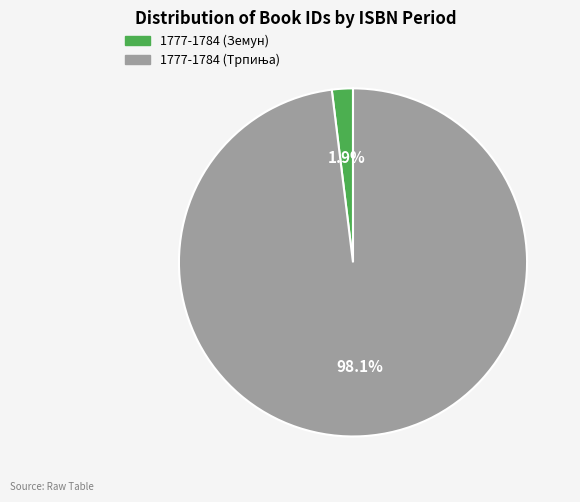

What percentage is NOT represented by 1777-1784 (Земун)?

98.1%